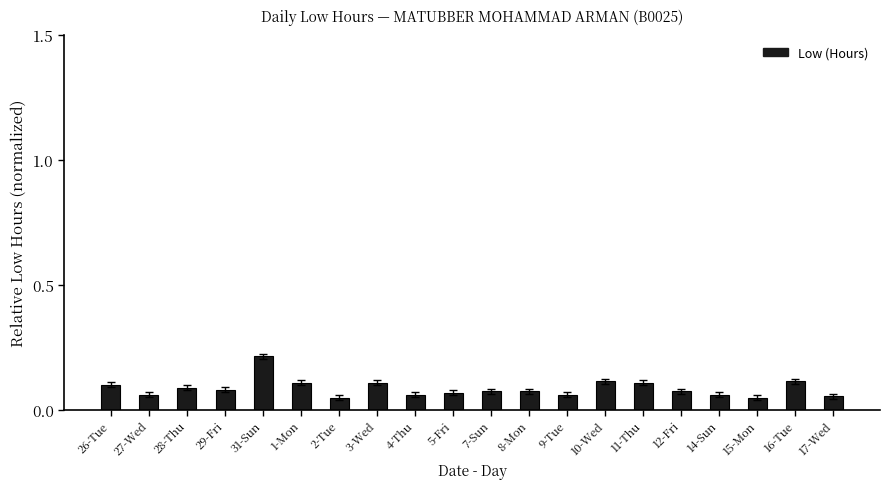

Does the chart contain any negative values?

No